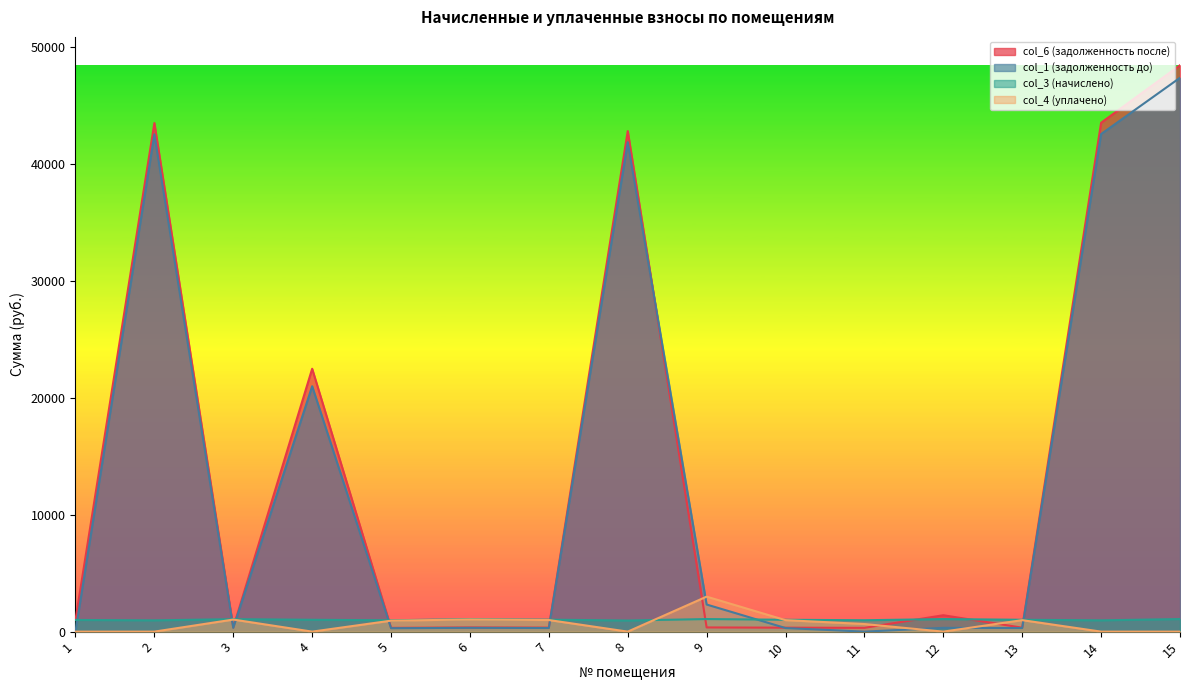

True or false: col_3 (начислено) has a value of 365.4 at 9.

False